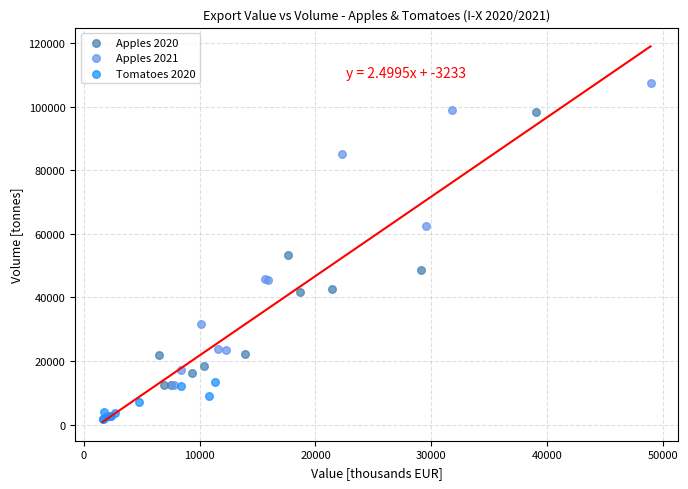

Which series reaches the minimum Y coordinate?

Tomatoes 2020